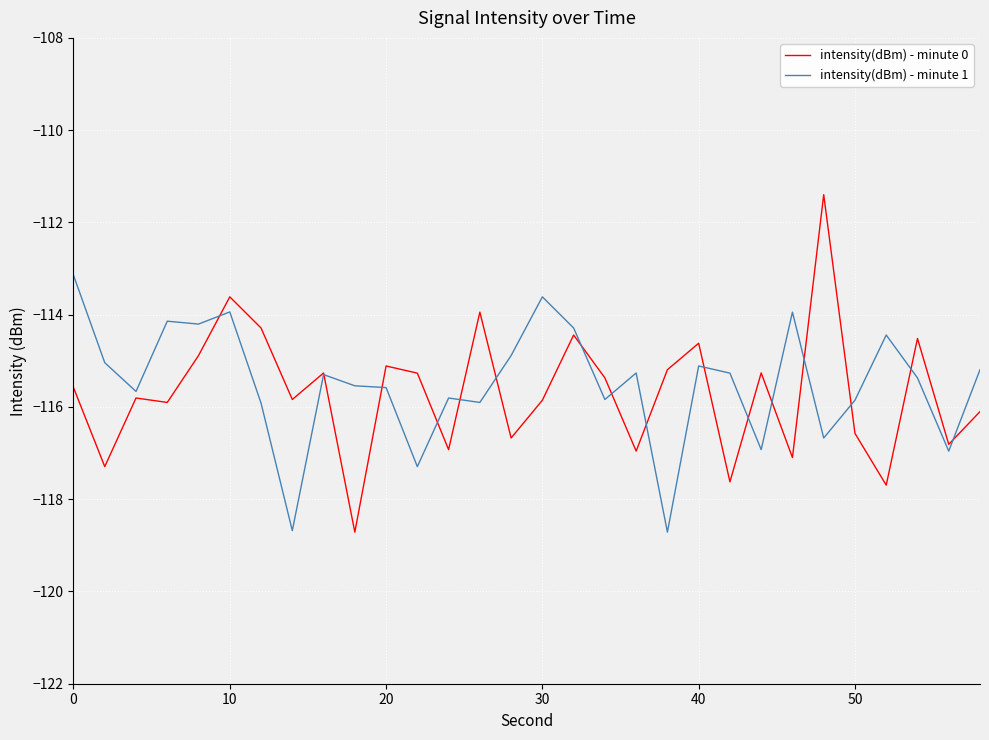

Which series has the largest range (max minus min)?

intensity(dBm) - minute 0